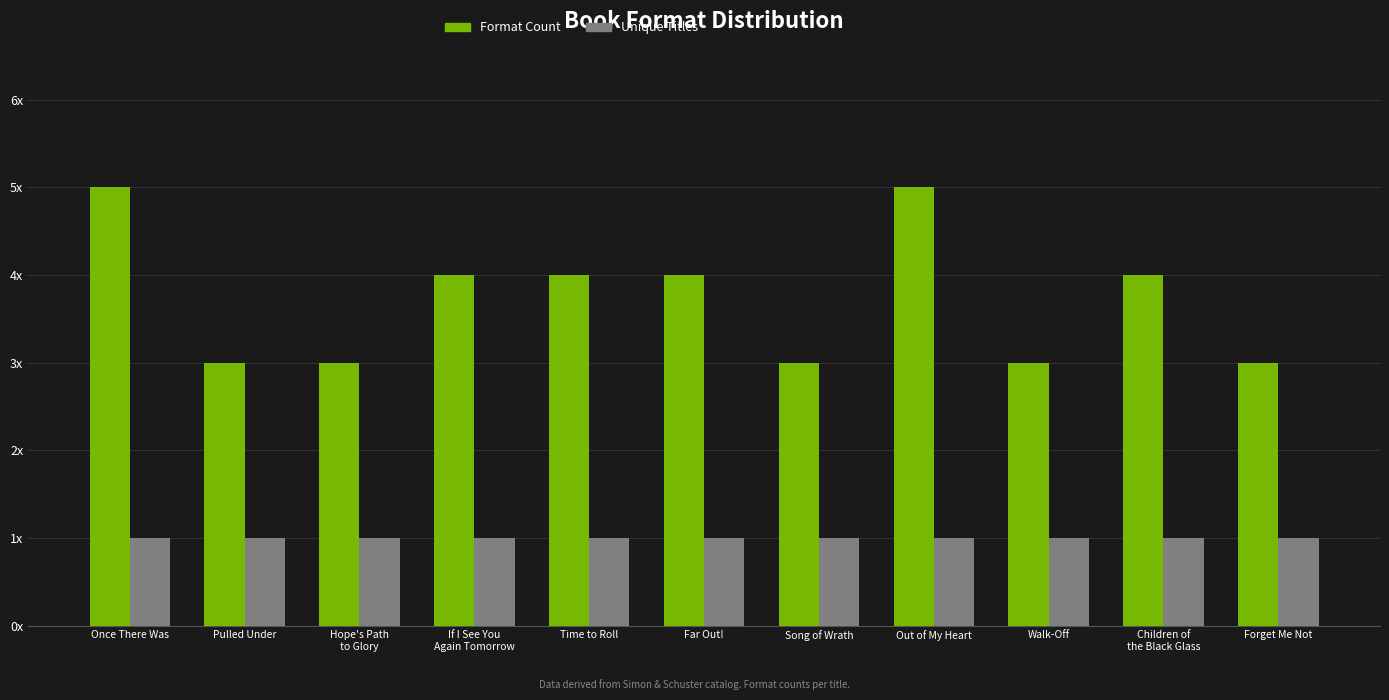

What is the label of the 7th bar from the right?

Time to Roll